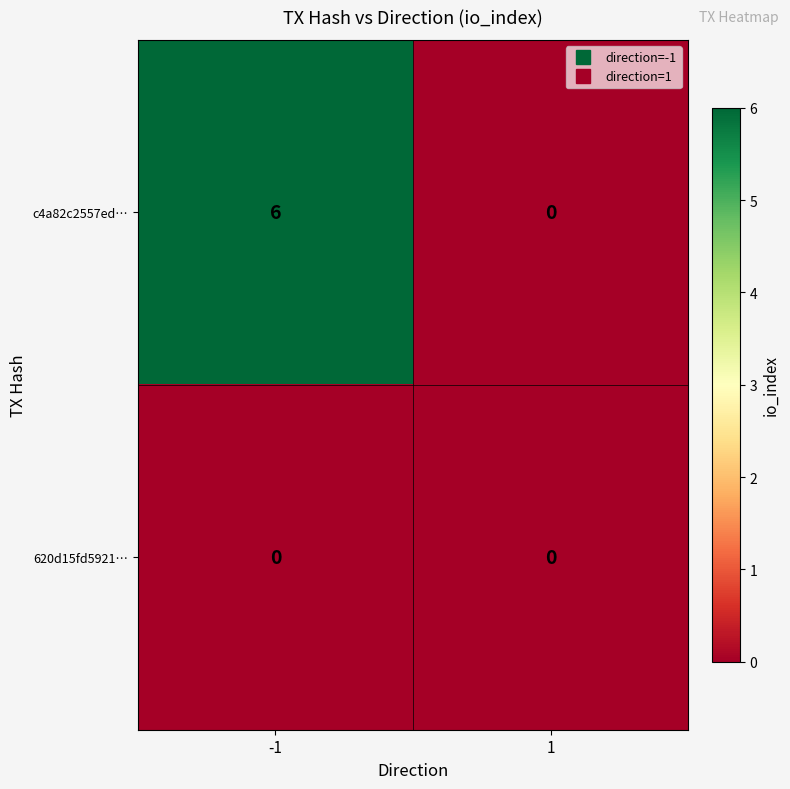

List the series in order of their overall mean, highest first.

c4a82c2557ed…, 620d15fd5921…